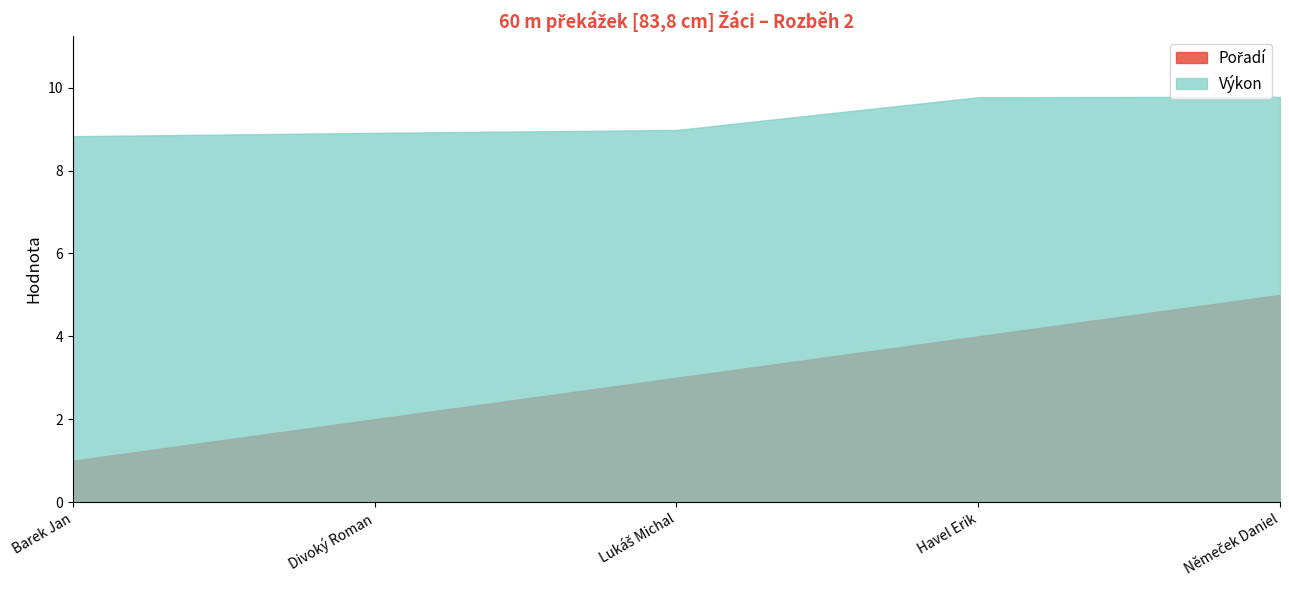

True or false: Výkon and Pořadí cross at least once.

False